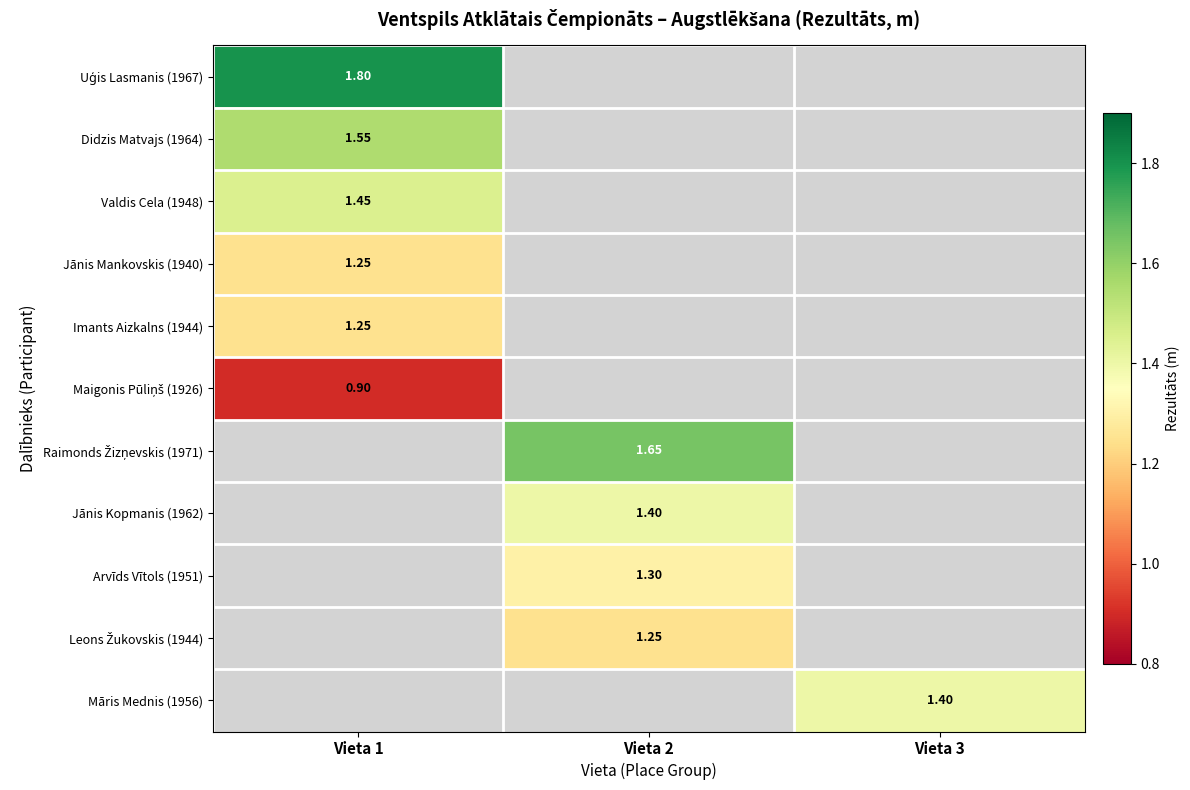

The Didzis Matvajs (1964) series shows 0.6 at Vieta 1. True or false?

False